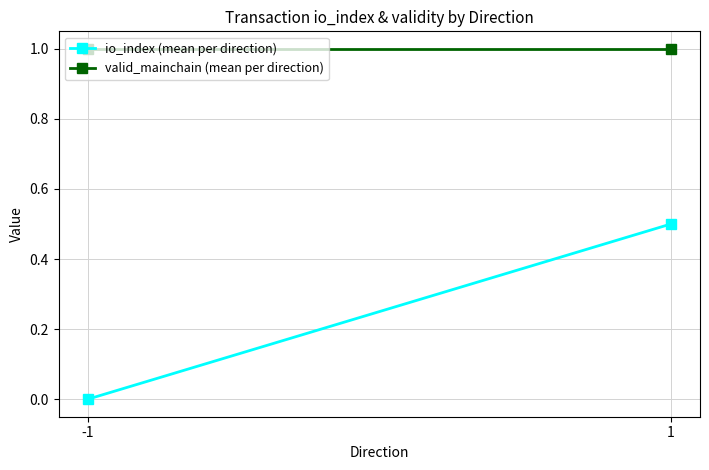

Which series changed the most between -1 and 1?

io_index (mean per direction)